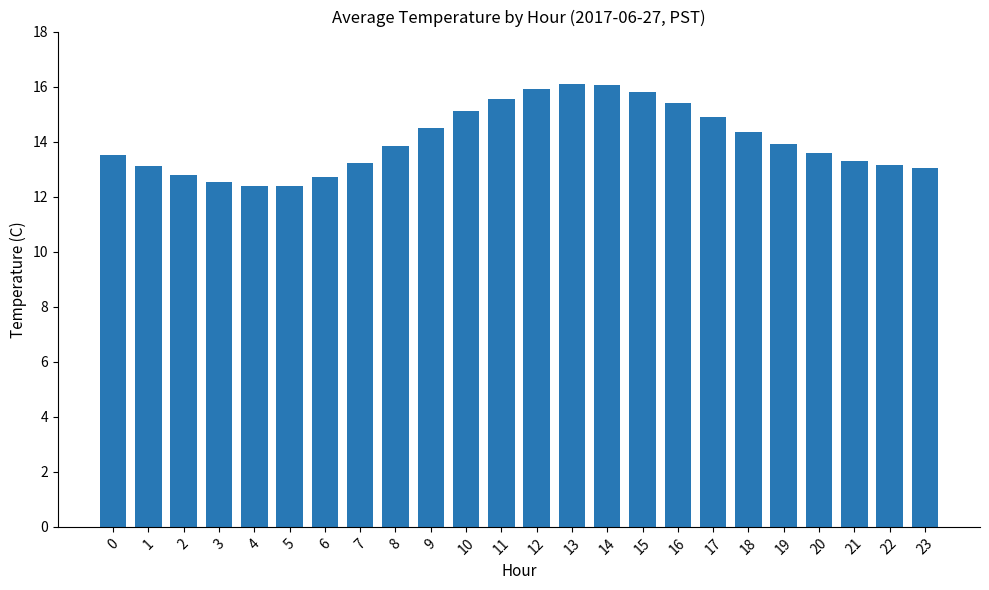

What is the change in value from 1 to 19?

+0.8